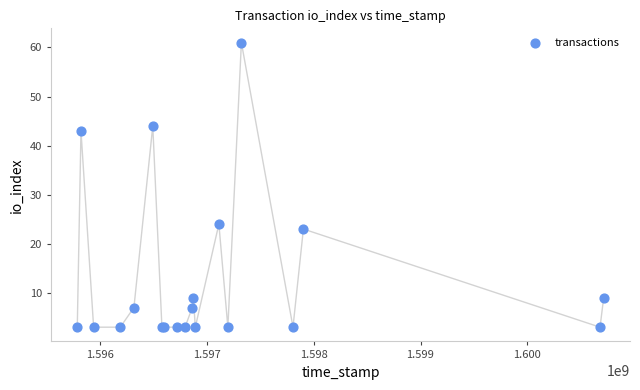

What Y value in the scatter plot is closest to 32?

24